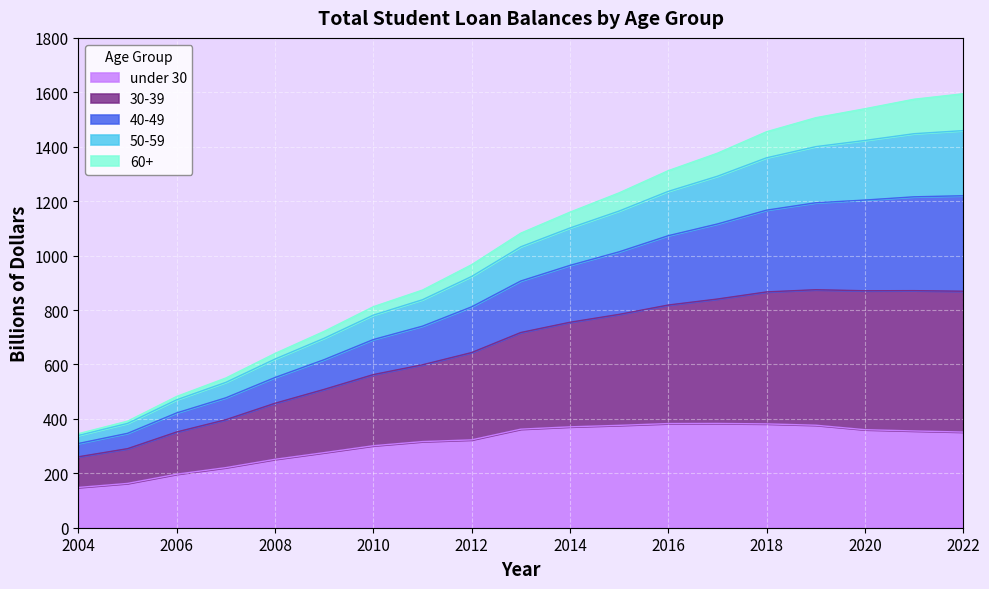

True or false: 40-49 and 30-39 cross at least once.

False